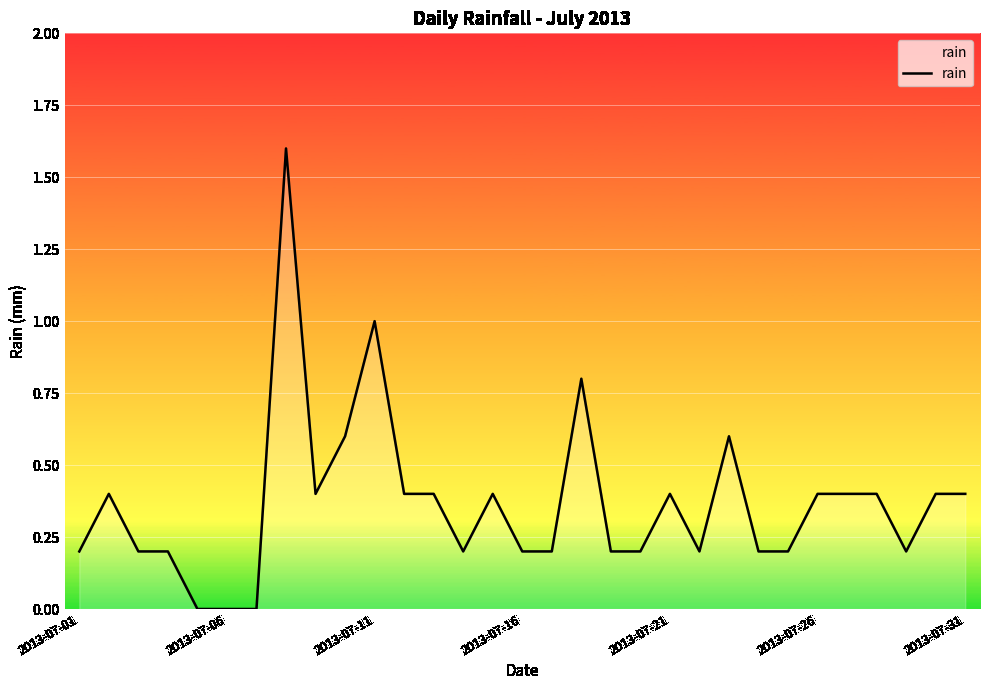

What is the difference between the maximum and minimum values?

1.6